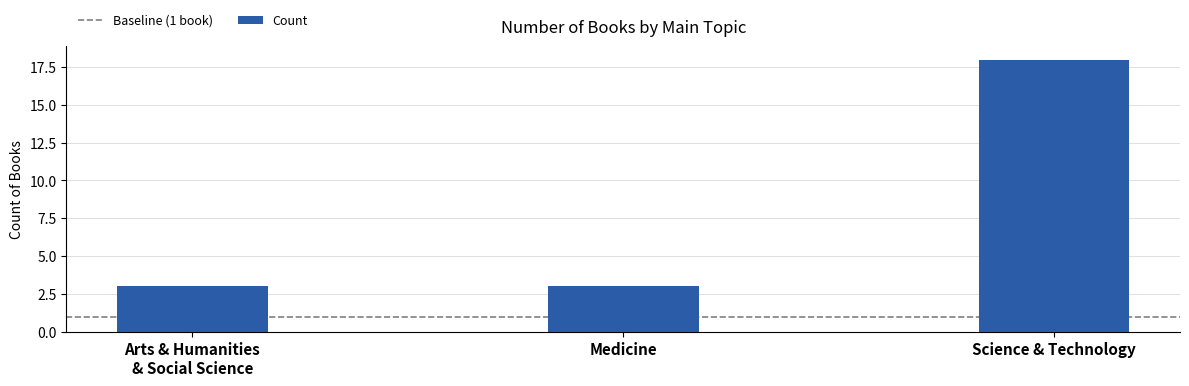

Reading left to right, transcribe all the data shown in this chart.

3	3	18